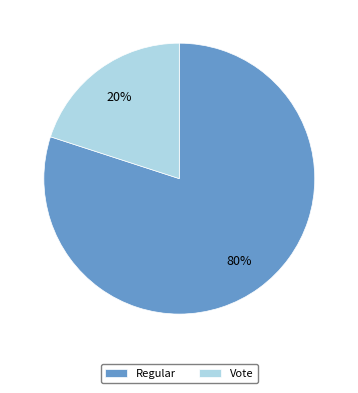

Between Regular and Vote, which is larger?

Regular